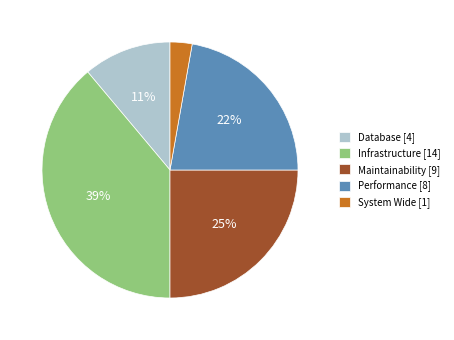

Is it true that Performance is 29% of the pie?

False